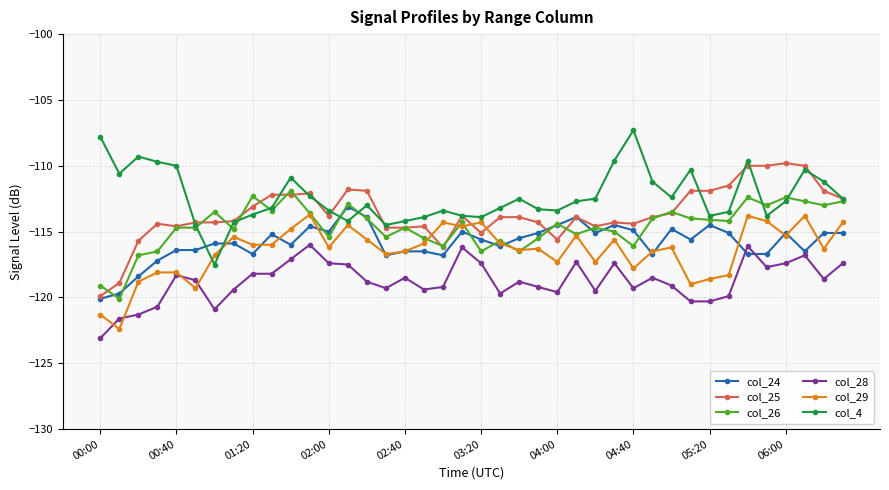

Which series has the largest total across all categories?

col_4